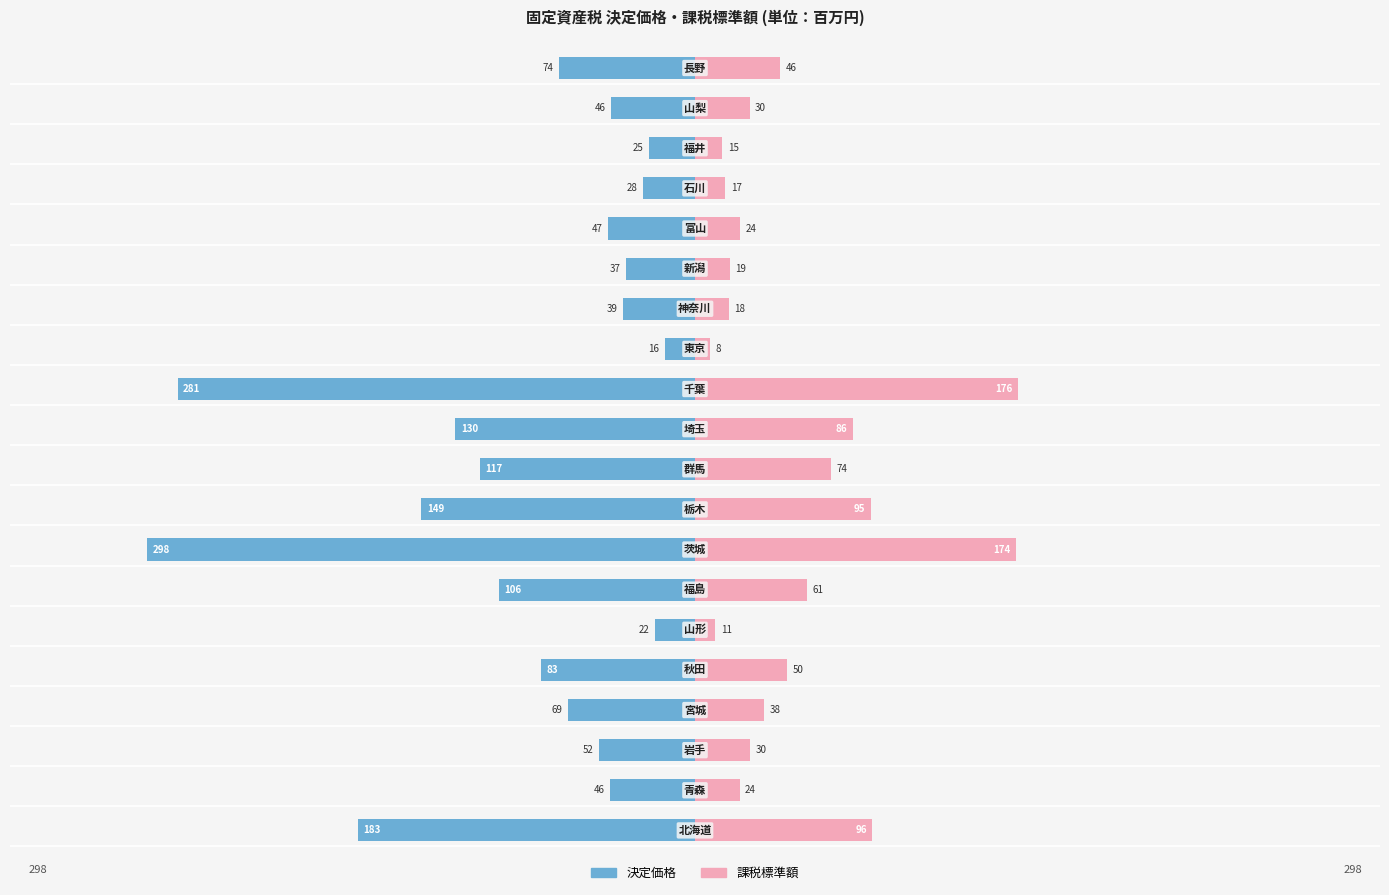

How many data points in 決定価格 are above -52?

9